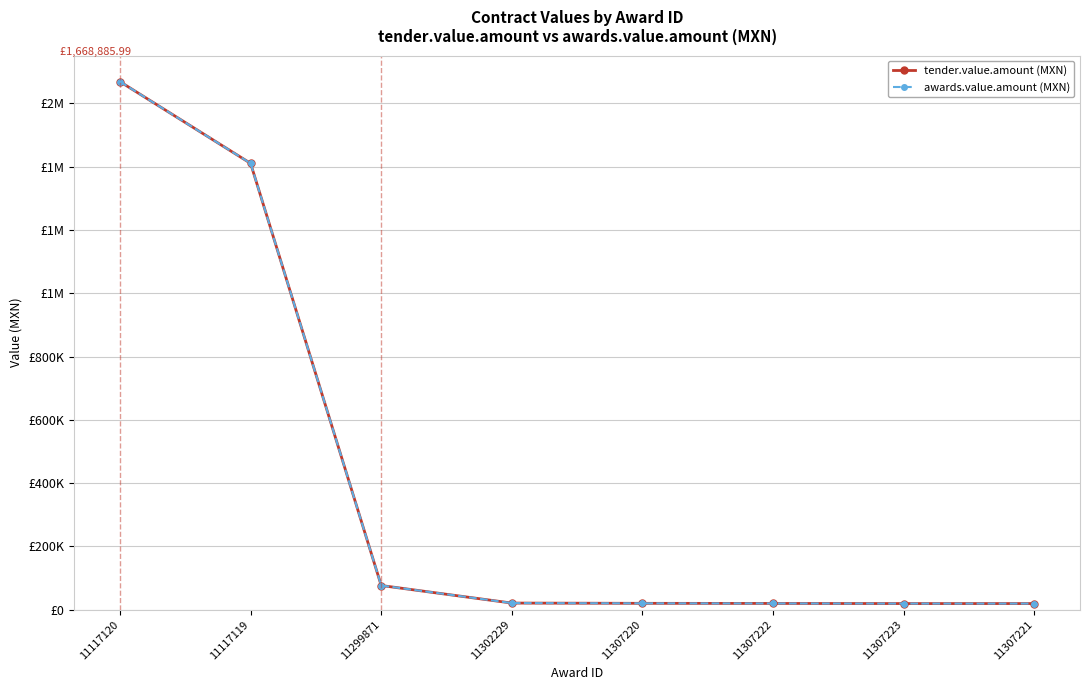

True or false: awards.value.amount (MXN) and tender.value.amount (MXN) cross at least once.

False